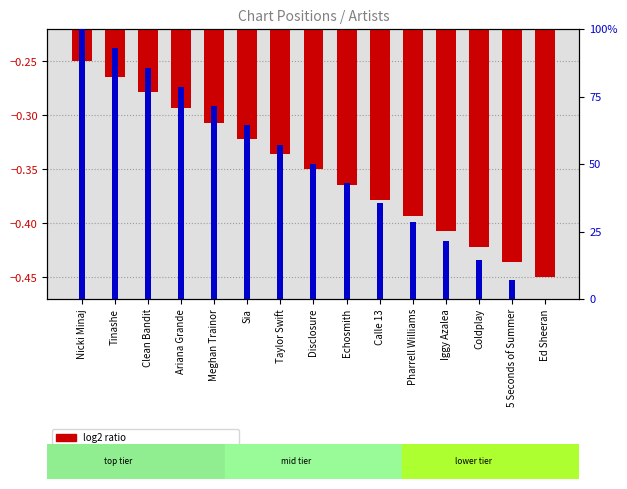

What is the sum of the log2 ratio values at Meghan Trainor and 5 Seconds of Summer?

-0.7